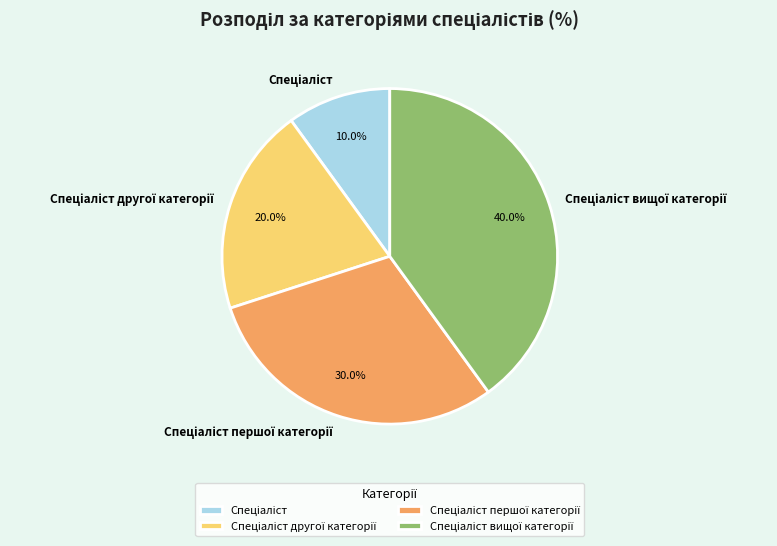

Is there a majority slice in this chart?

No